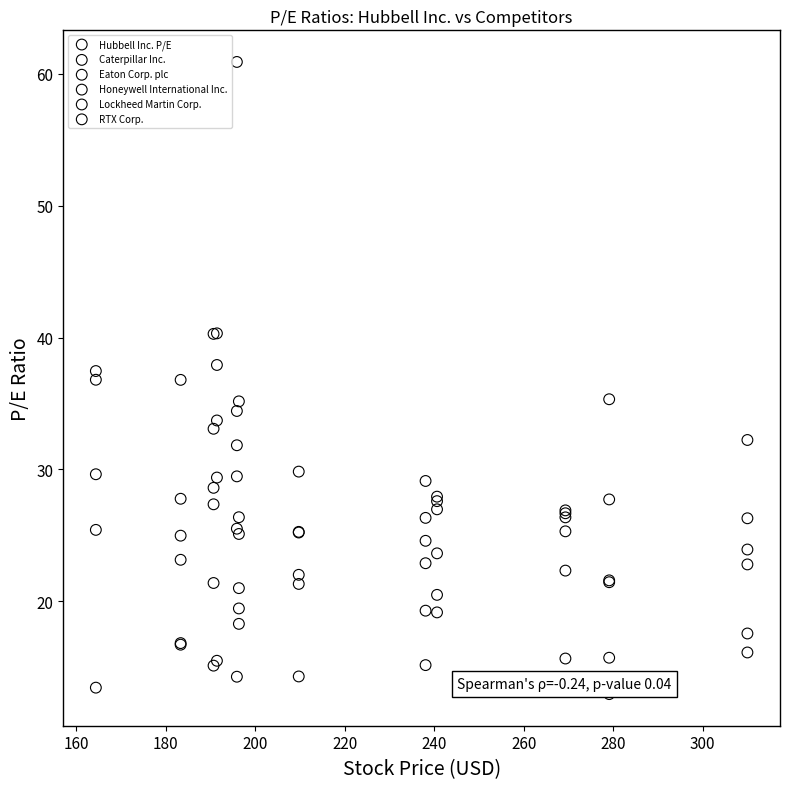

Which series reaches the maximum Y coordinate?

RTX Corp.